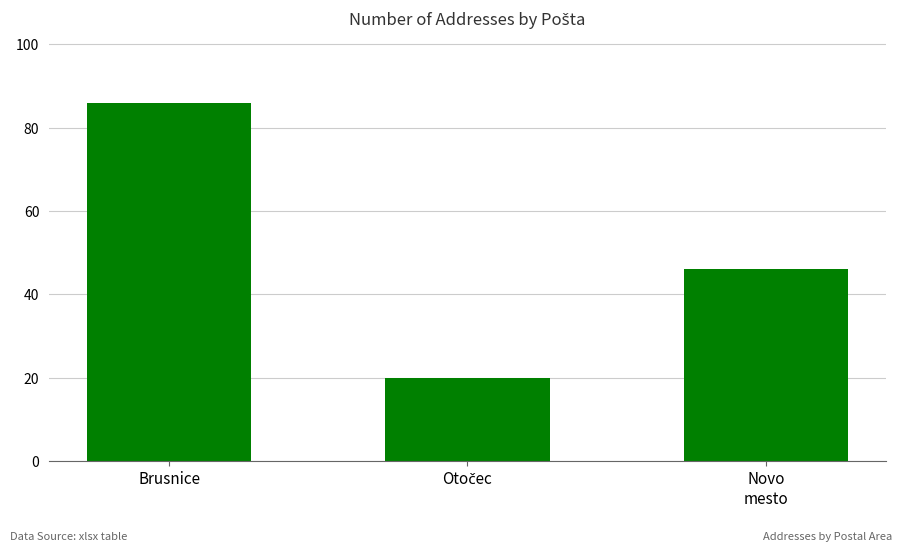

How many distinct data groups are displayed?

1